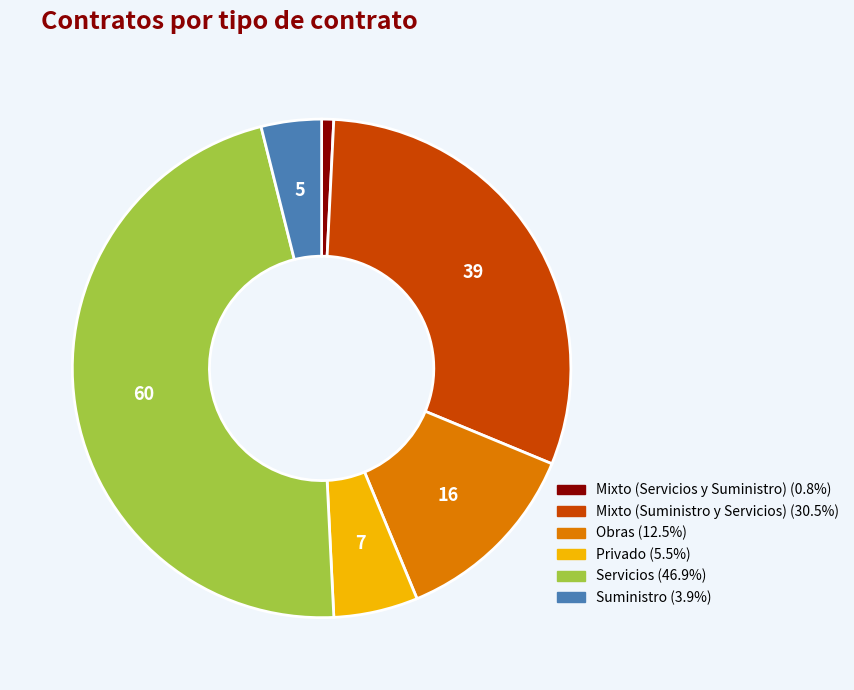

Is Mixto (Servicios y Suministro) the majority of the pie?

No